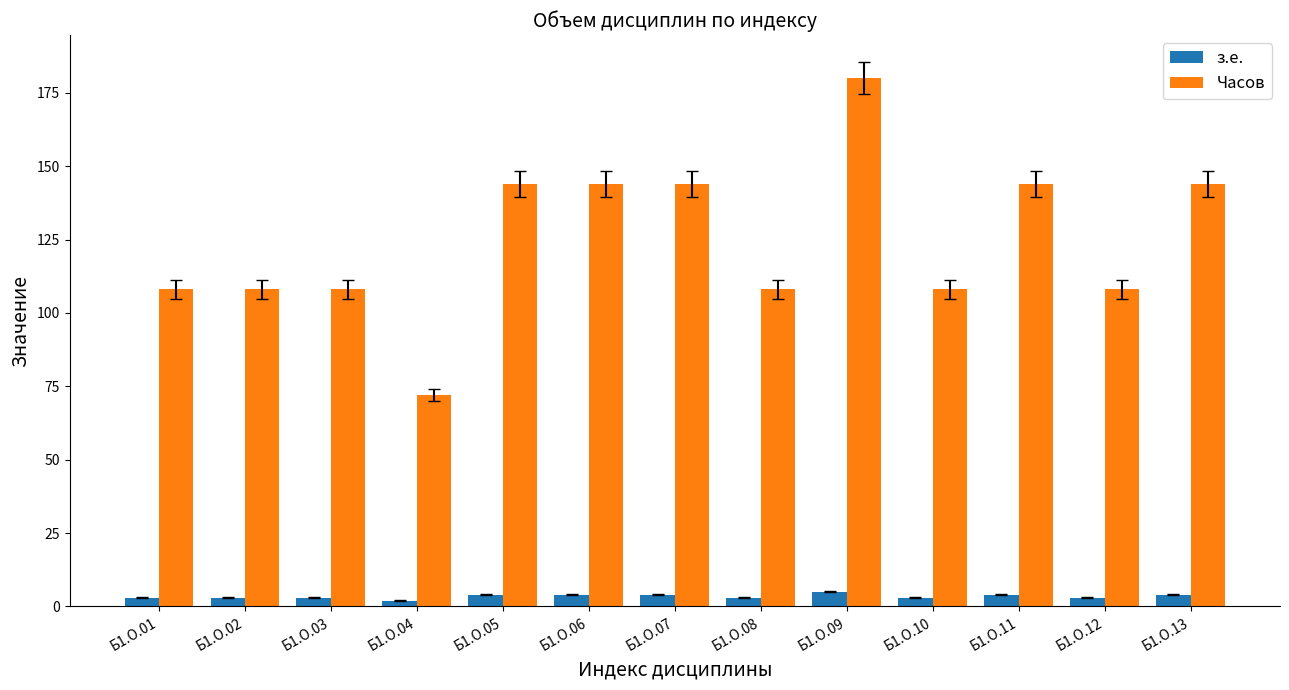

What is the maximum value shown in the chart?

180